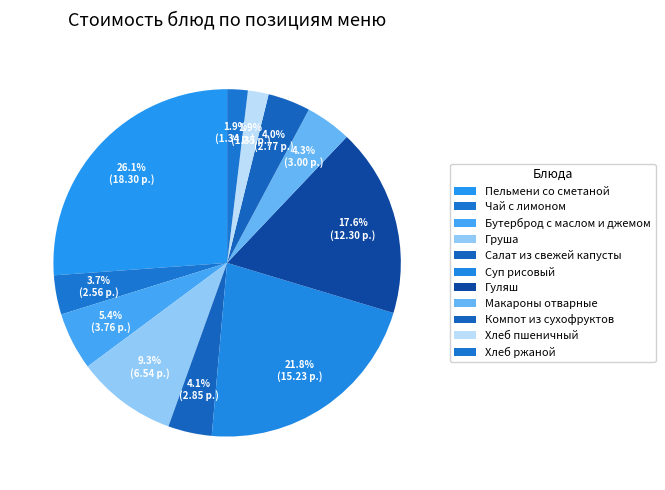

Count the number of slices in the pie.

11